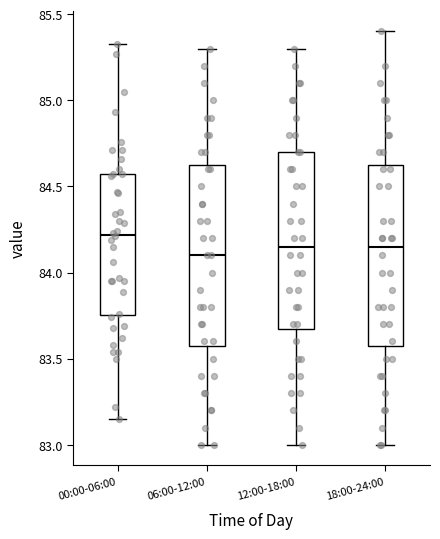

Reading left to right, read every box against the y-axis: the position of its median line, the range the box covers, and the ends of its whiskers. The values are not printed on the chart, so give them approximately, as read against the axis.

00:00-06:00: median 84.20, box 83.75 to 84.55, whiskers 83.15 to 85.35
06:00-12:00: median 84.10, box 83.60 to 84.65, whiskers 83.00 to 85.30
12:00-18:00: median 84.15, box 83.70 to 84.70, whiskers 83.00 to 85.30
18:00-24:00: median 84.15, box 83.60 to 84.65, whiskers 83.00 to 85.40